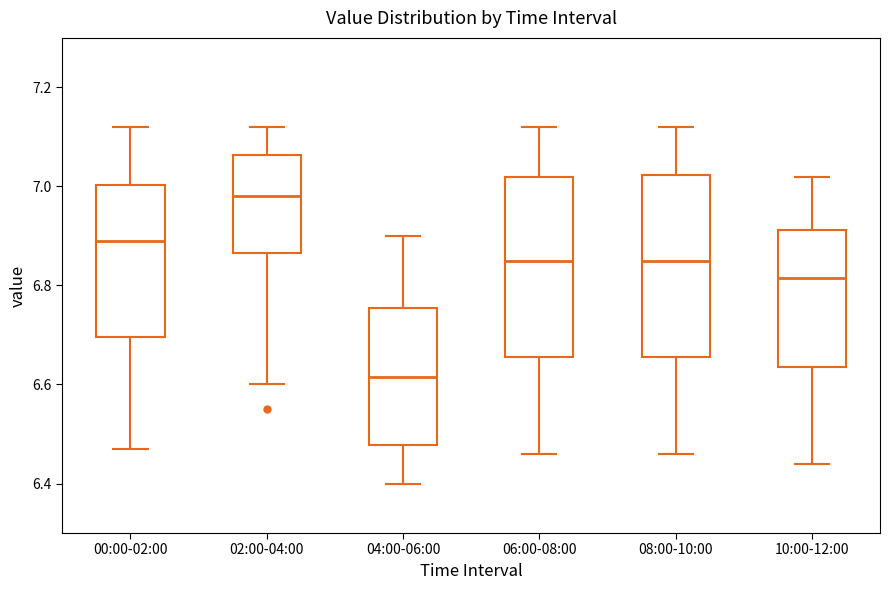

Reading left to right, read every box against the y-axis: the position of its median line, the range the box covers, and the ends of its whiskers. The values are not printed on the chart, so give them approximately, as read against the axis.

00:00-02:00: median 6.90, box 6.70 to 7.00, whiskers 6.48 to 7.12
02:00-04:00: median 6.98, box 6.86 to 7.06, whiskers 6.60 to 7.12
04:00-06:00: median 6.62, box 6.48 to 6.76, whiskers 6.40 to 6.90
06:00-08:00: median 6.86, box 6.66 to 7.02, whiskers 6.46 to 7.12
08:00-10:00: median 6.86, box 6.66 to 7.02, whiskers 6.46 to 7.12
10:00-12:00: median 6.82, box 6.64 to 6.92, whiskers 6.44 to 7.02